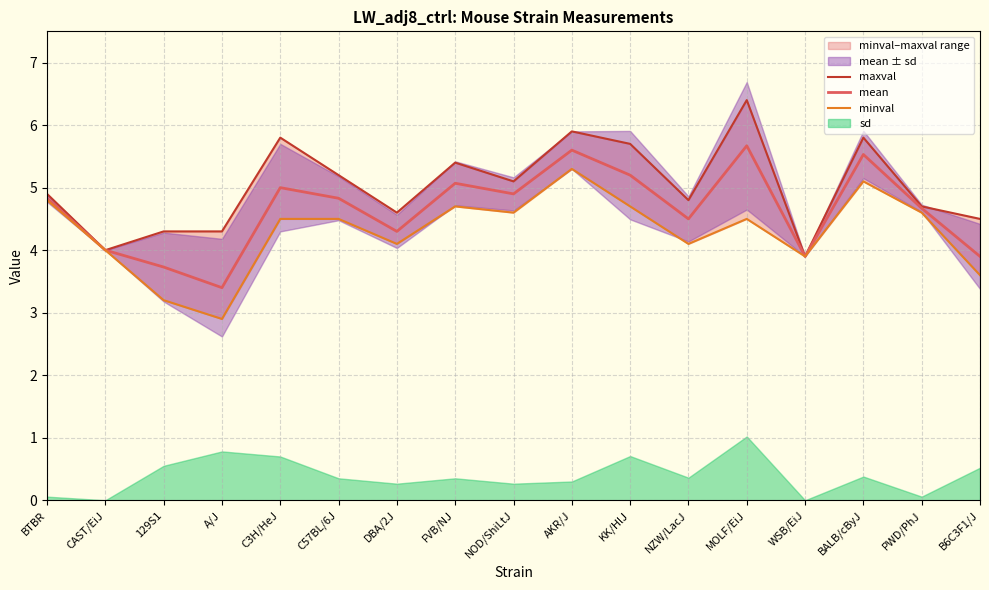

What position from the right is KK/HlJ?

7